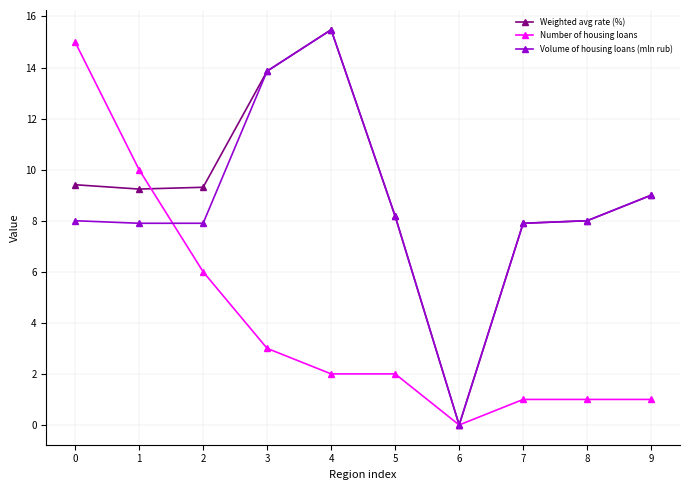

Reading right to left, what are all the values shown in this chart?

Weighted avg rate (%): 9.0	8.0	7.9	0.0	8.2	15.5	13.9	9.3	9.2	9.4
Number of housing loans: 1.0	1.0	1.0	0.0	2.0	2.0	3.0	6.0	10.0	15.0
Volume of housing loans (mln rub): 9.0	8.0	7.9	0.0	8.2	15.5	13.9	7.9	7.9	8.0